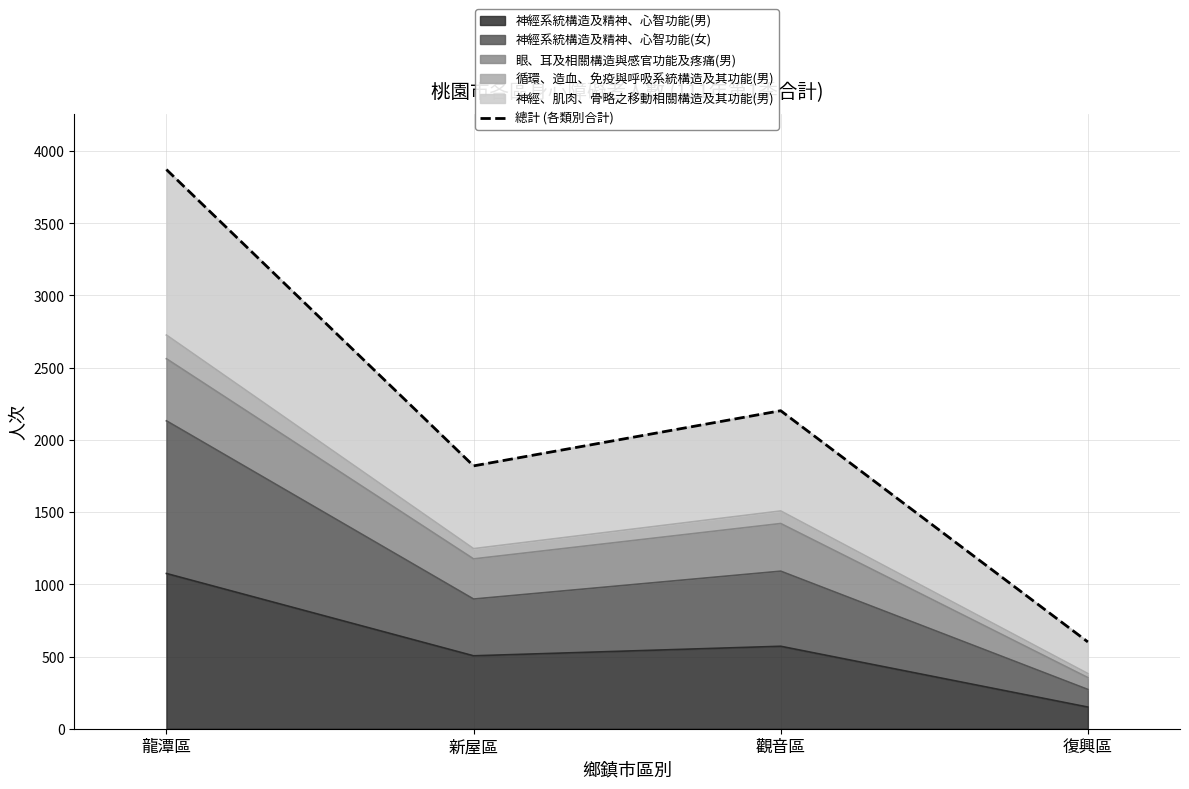

Where is the first local minimum?

新屋區